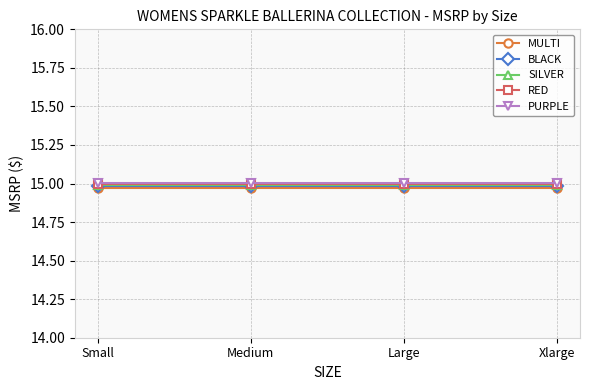

Read the RED value at Medium.

15.0